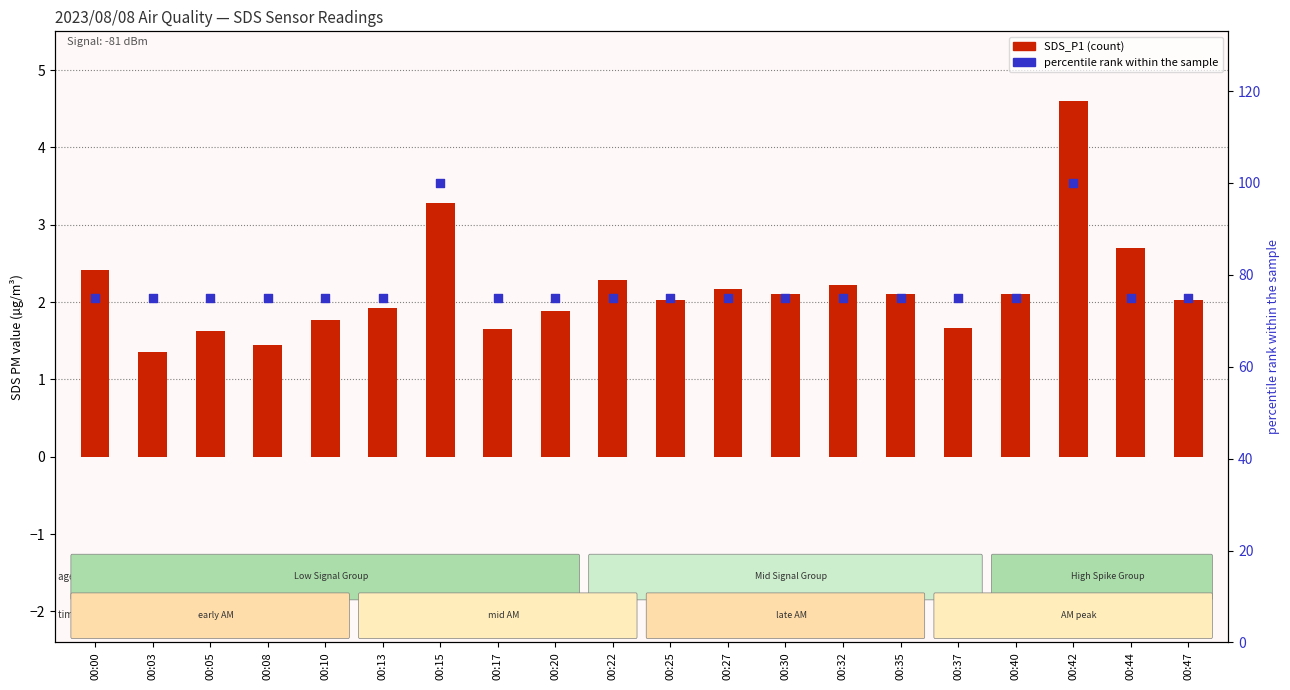

Which series has the largest total across all categories?

percentile rank within sample